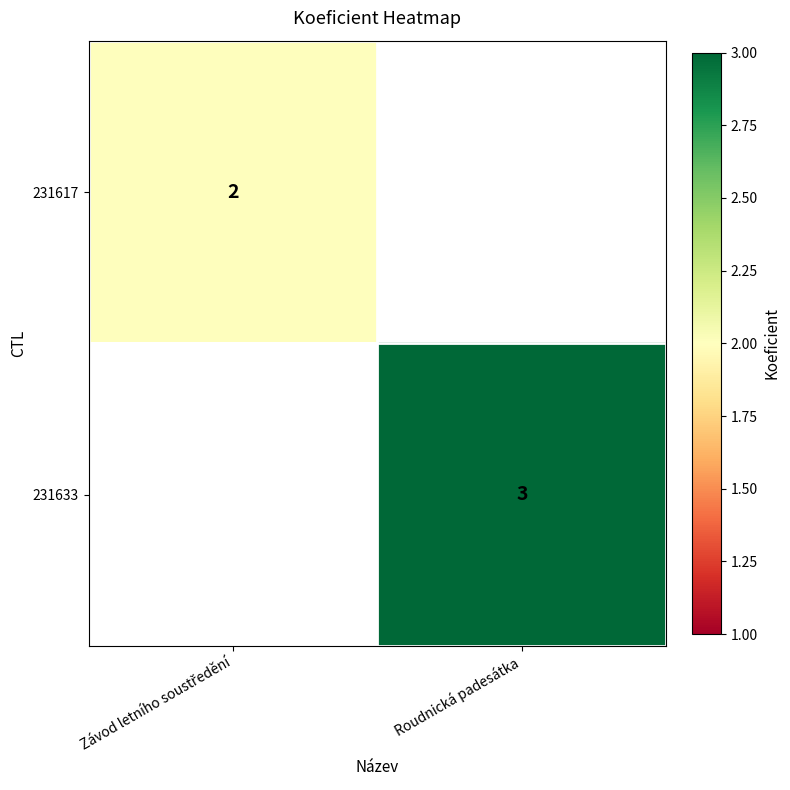

The value of 231633 at Roudnická padesátka is 3. True or false?

True